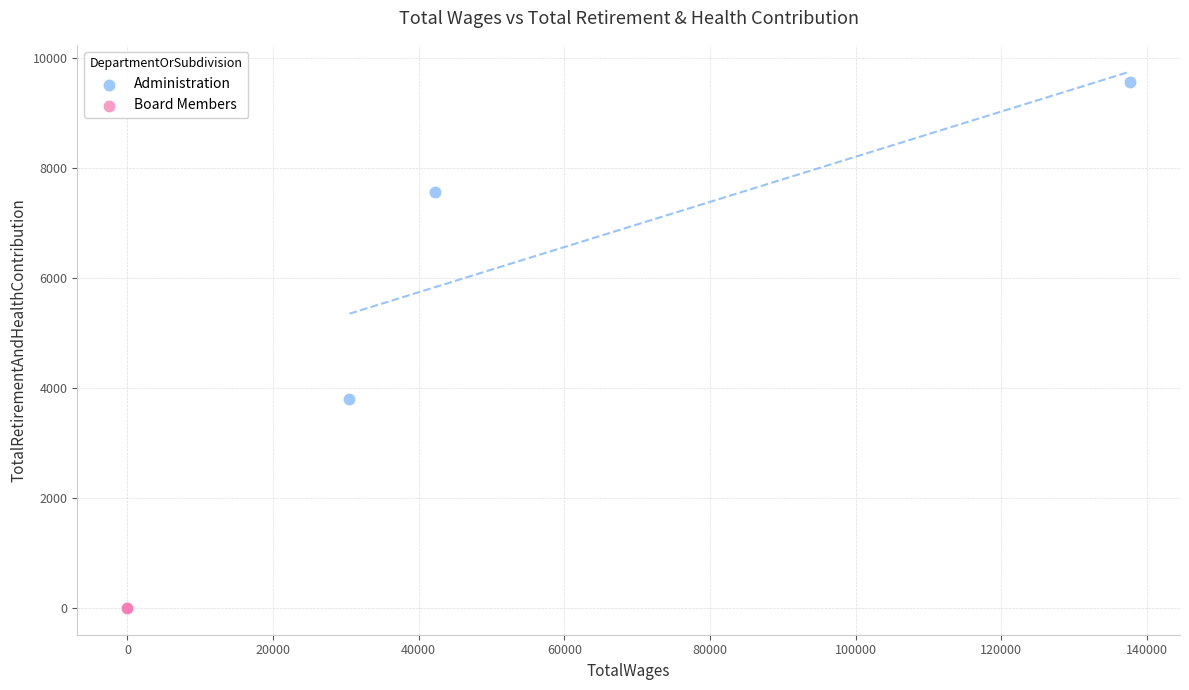

Which series contains the lowest Y value?

Board Members